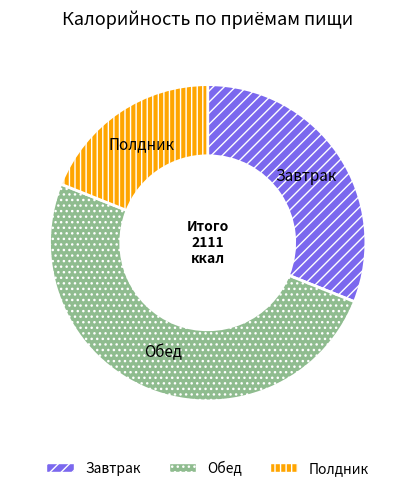

Which slice is the largest?

Обед